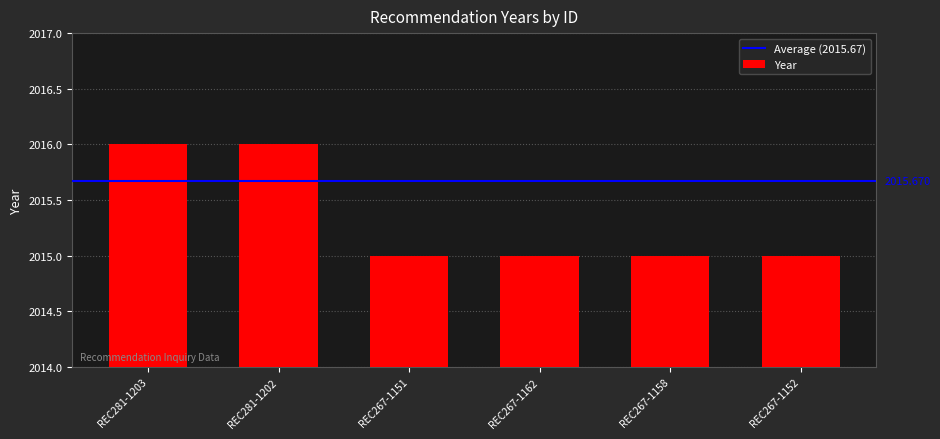

What is the maximum value shown in the chart?

2016